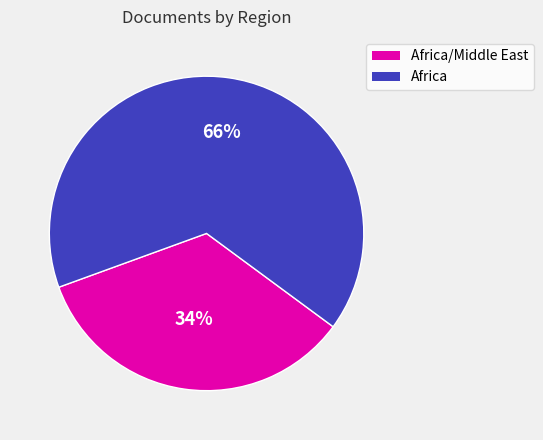

What is the ratio of the value at Africa/Middle East to the value at Africa?

0.5